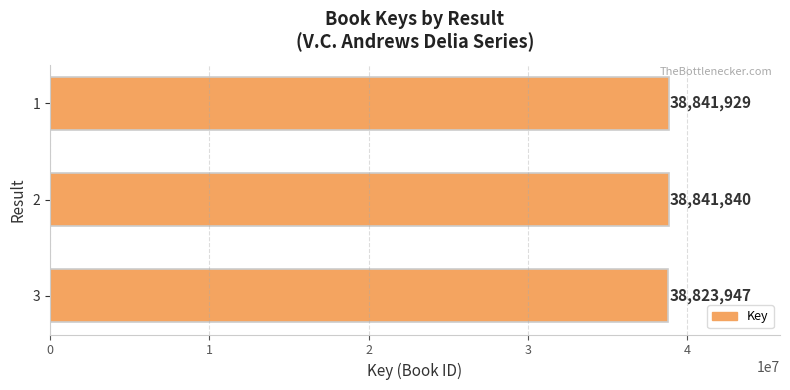

What is the value of the 1st bar from the top?

38841929